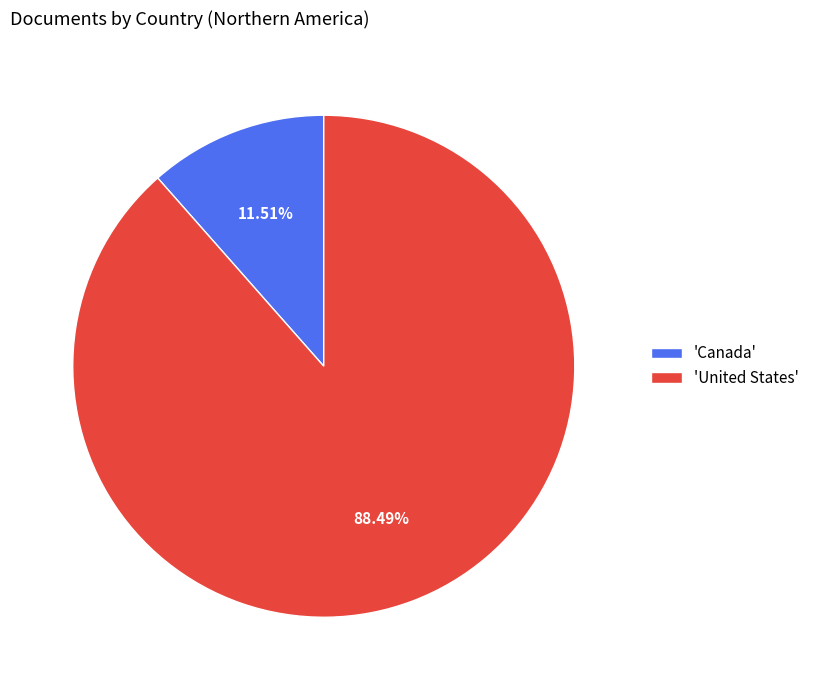

Is the sum of 'United States' and 'Canada' greater than half?

Yes